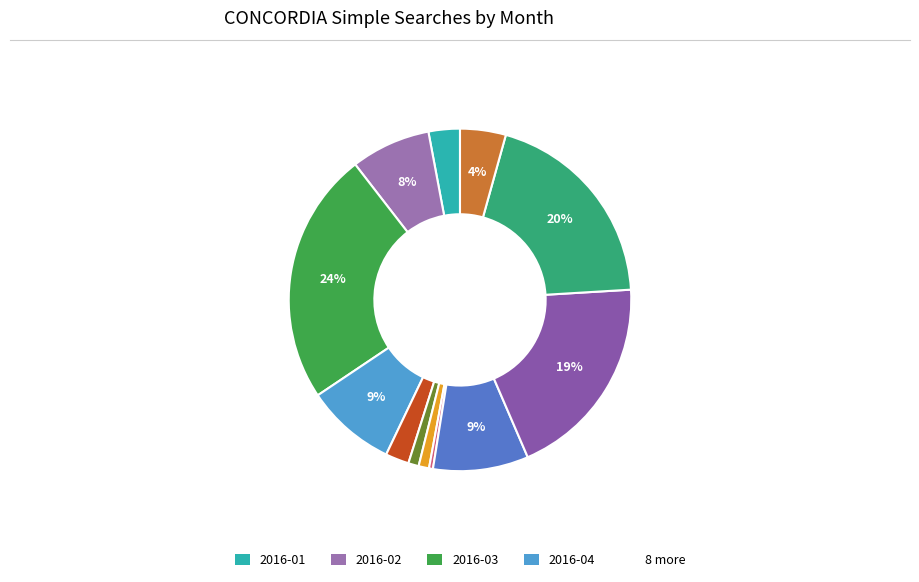

How many segments does this pie chart have?

12